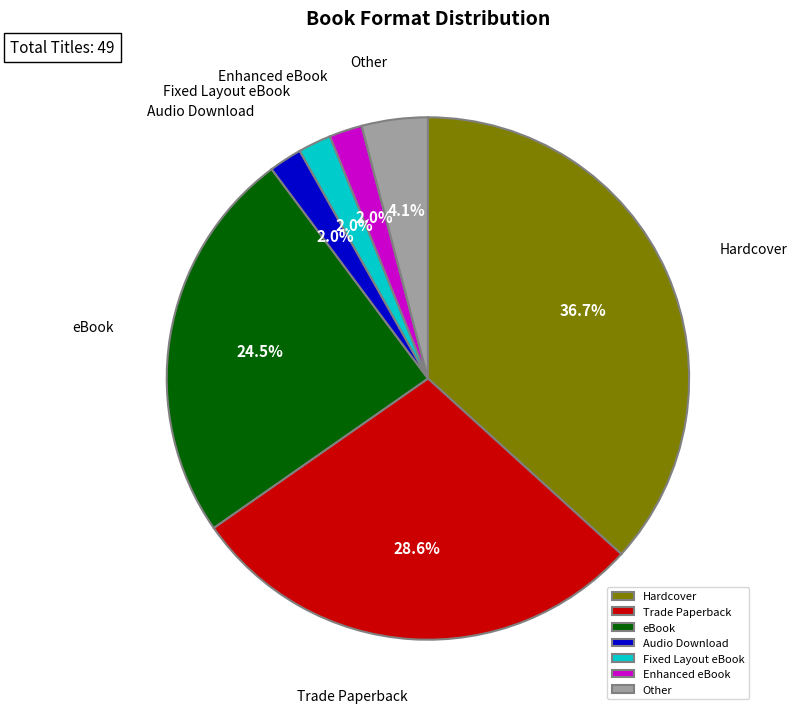

Which category has the biggest portion of the pie?

Hardcover